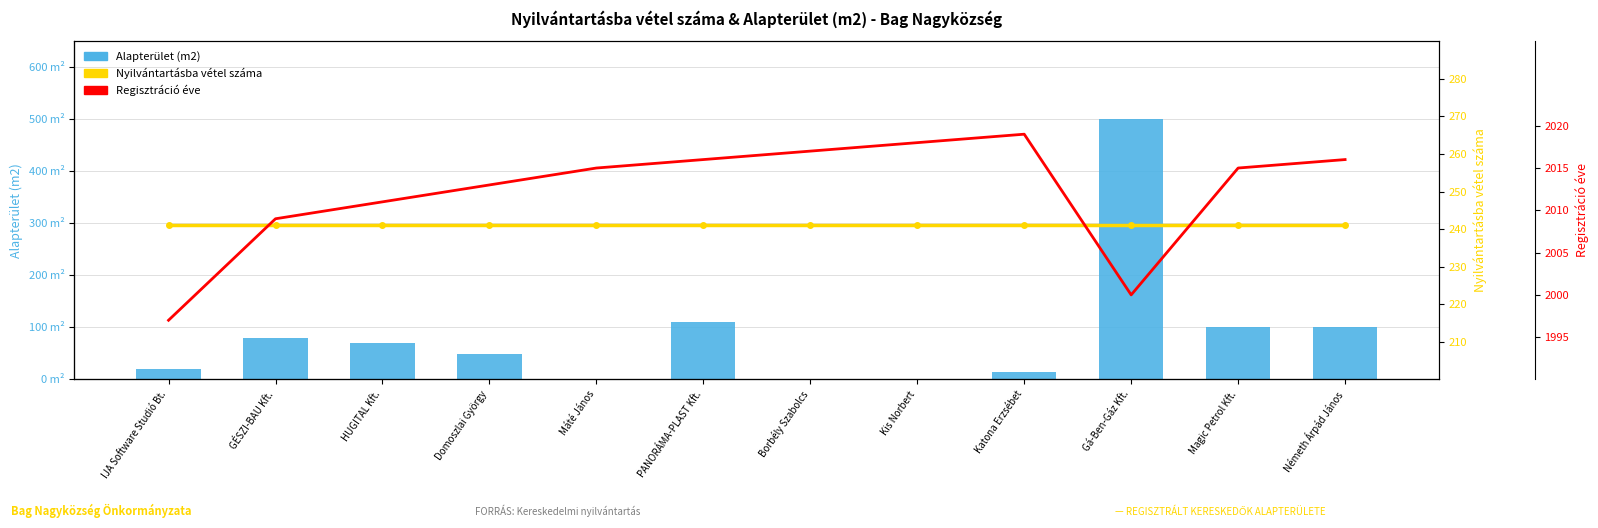

Which series changed the most between Domoszlai György and Kis Norbert?

Alapterület (m2)